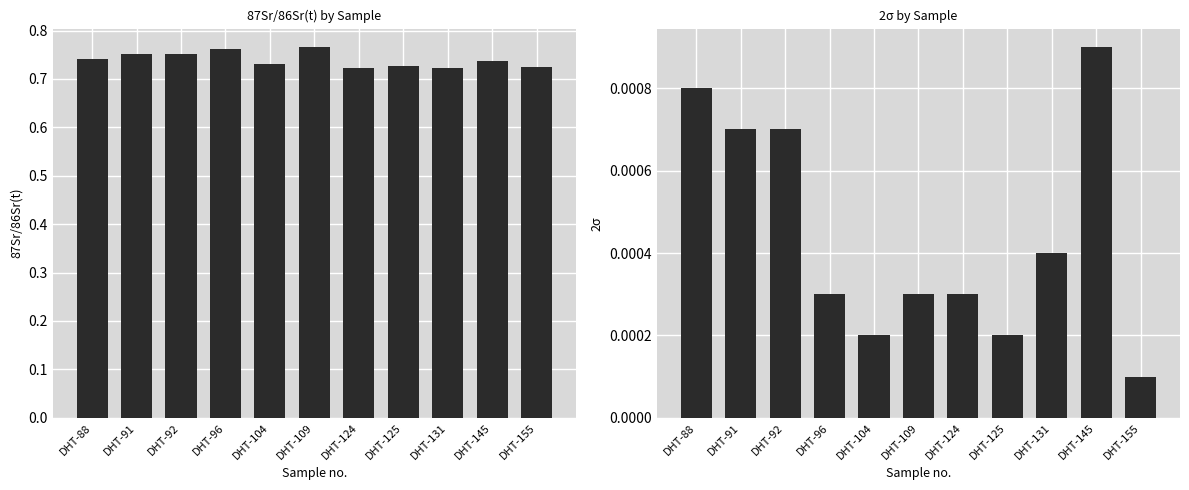

How many groups of bars are there?

11